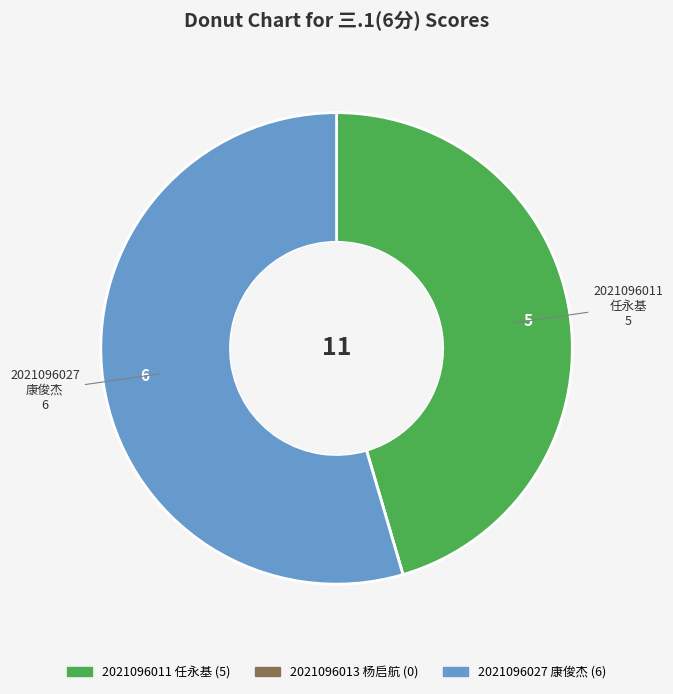

Does 2021096011 任永基 represent more than half of the total?

No